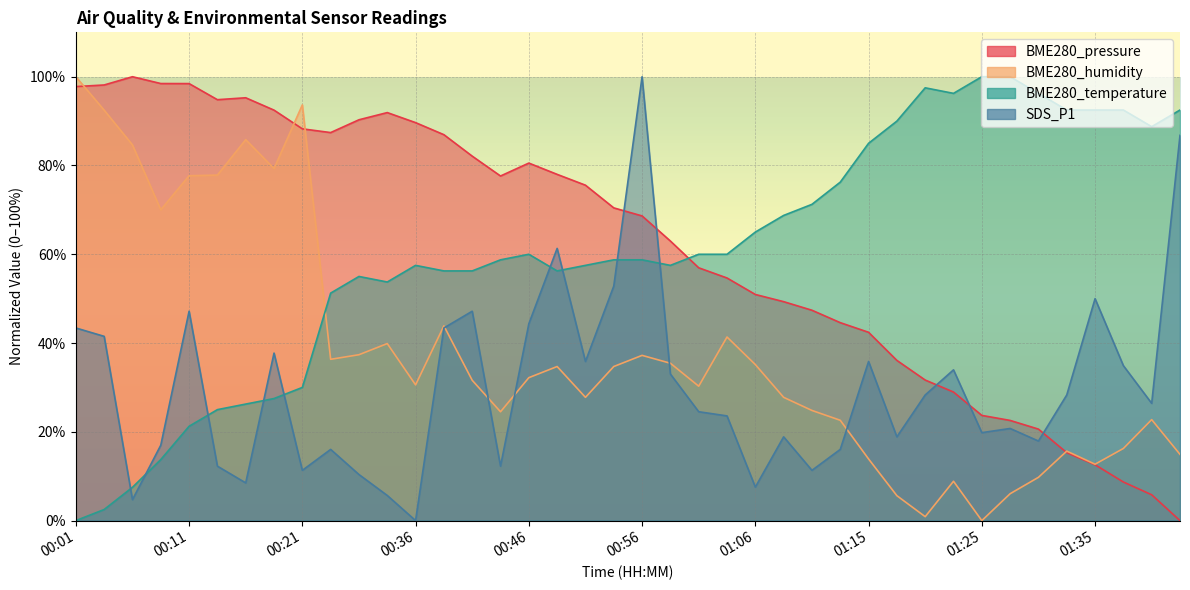

True or false: BME280_humidity and BME280_temperature cross at least once.

True